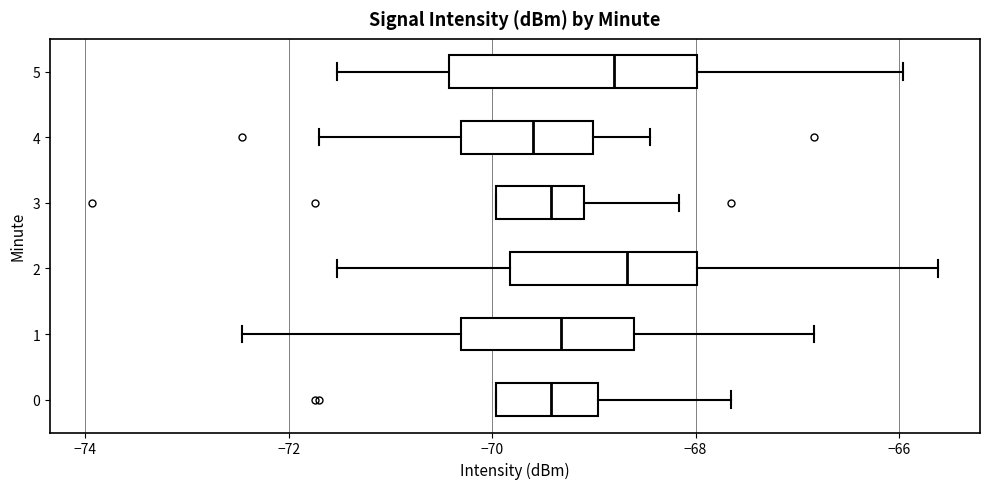

Where is the right edge of the box at y = 2 on the x-axis? The values are not printed on the chart, so give them approximately, as read against the axis.

-68.0